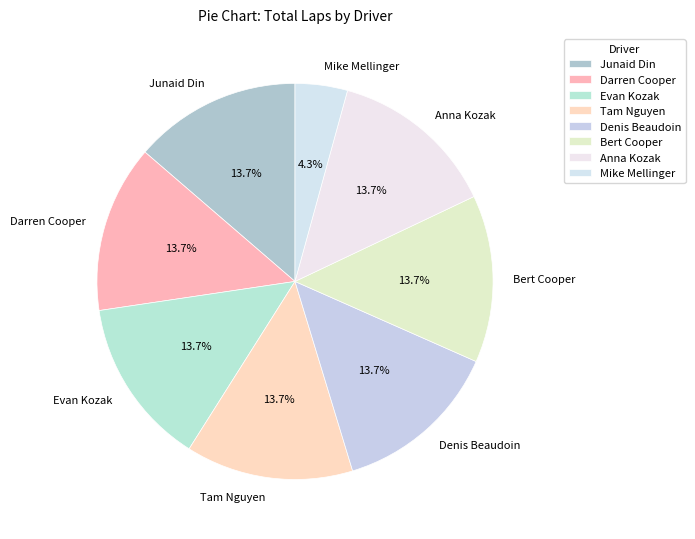

To the nearest percent, what portion does Anna Kozak represent?

14%